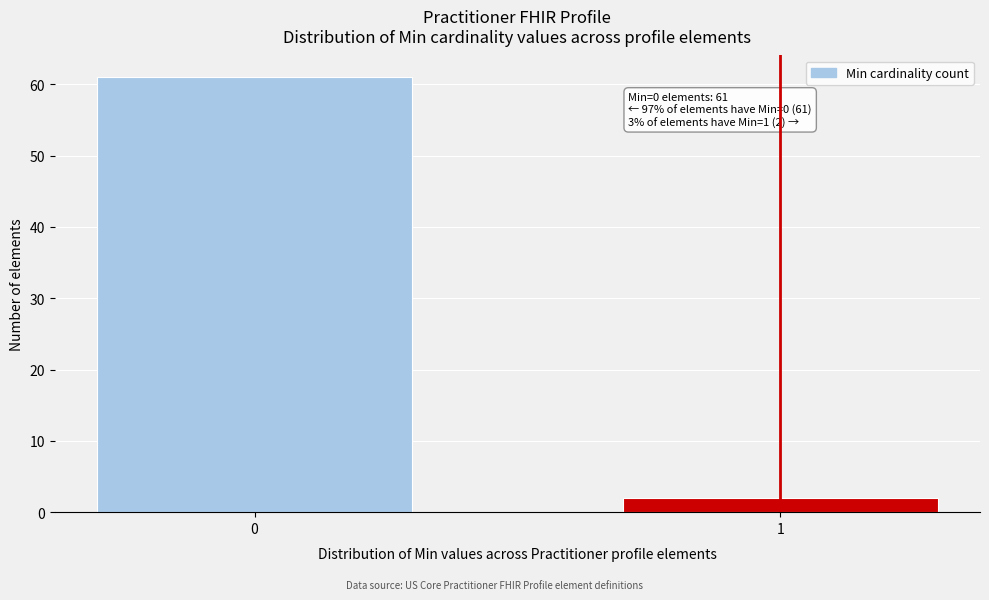

Reading right to left, extract all data points from this chart.

1=2	0=61